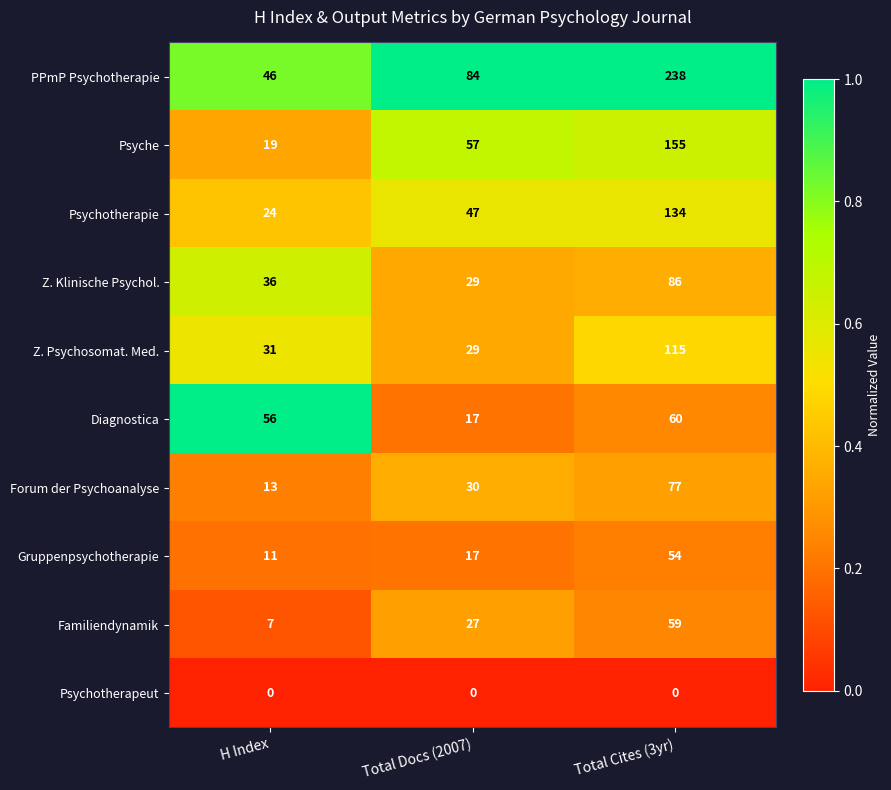

What is the total value across all series at H Index?

243